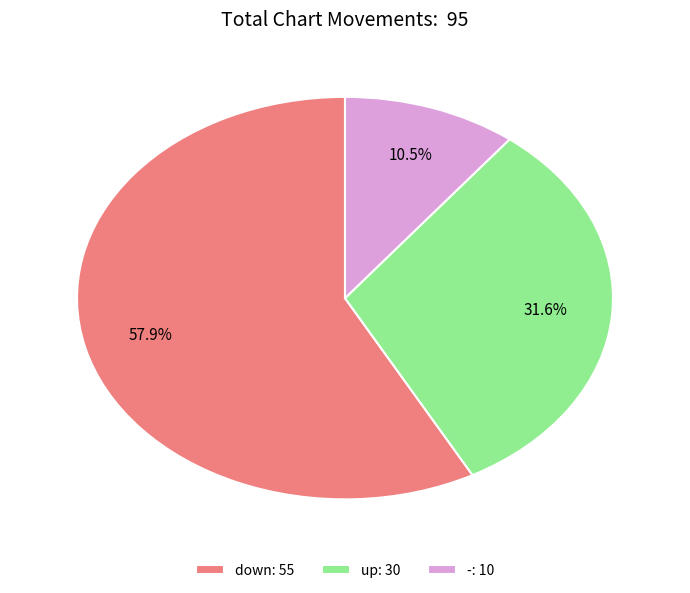

To the nearest percent, what is the average slice percentage?

33%